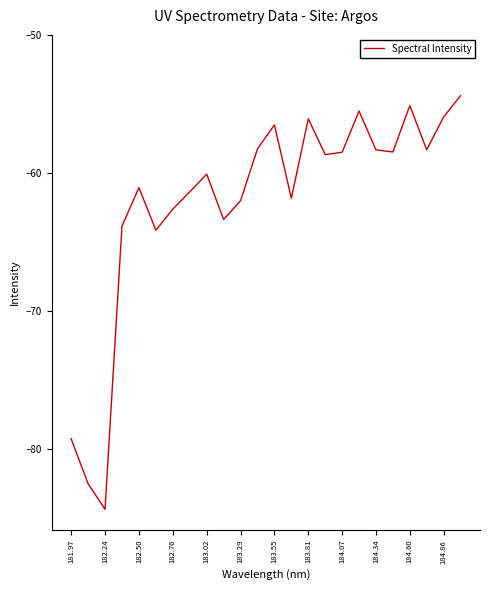

What is the difference between the maximum and minimum values?

29.9